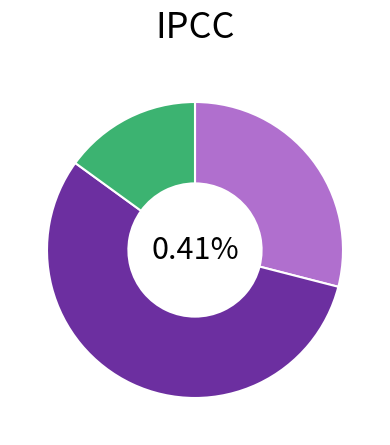

Is it true that up is 29% of the pie?

True